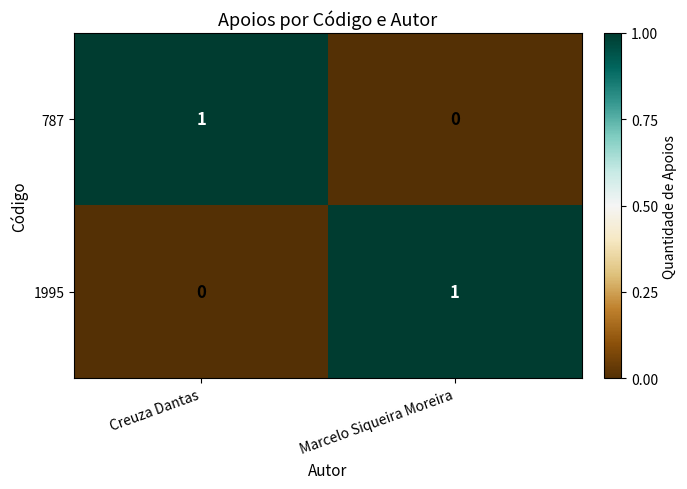

True or false: 1995 has a value of 2 at Marcelo Siqueira Moreira.

False